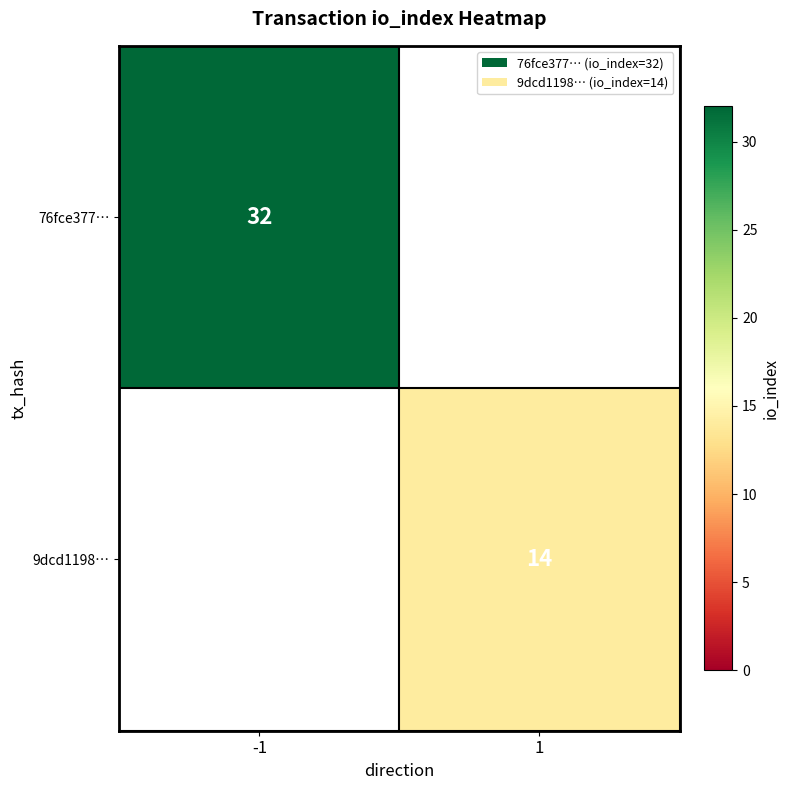

True or false: 76fce377… has a value of 15 at -1.

False